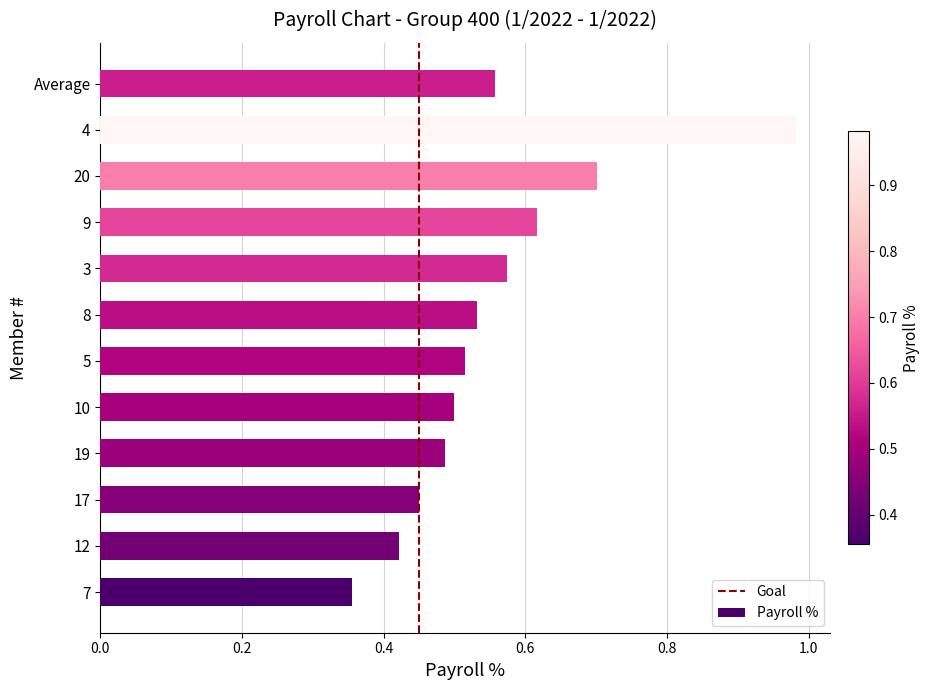

Where is the data nearest to the value 0?

7